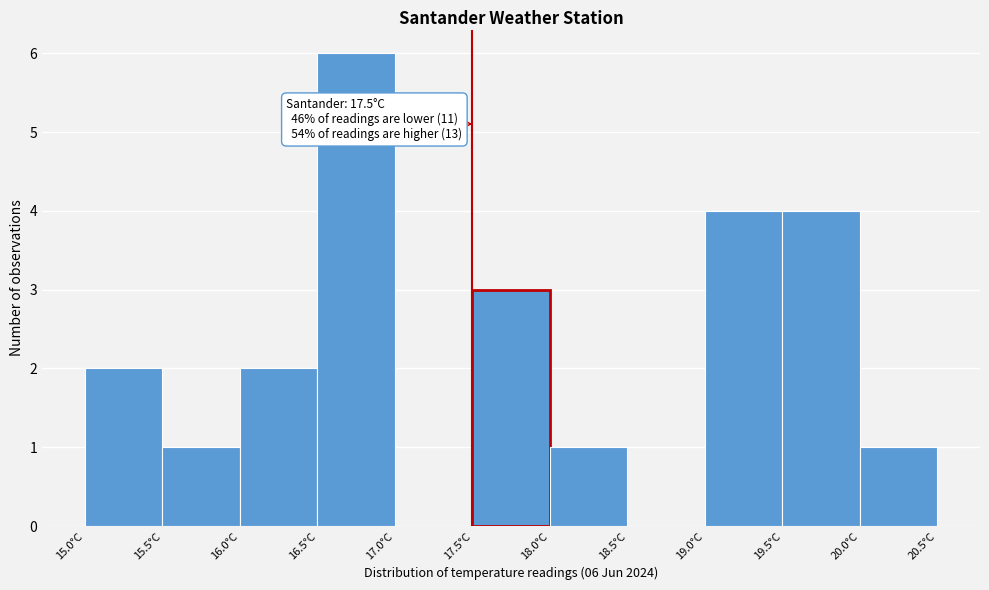

Over which range of the x-axis is the bar tallest?

16.5 to 17.0